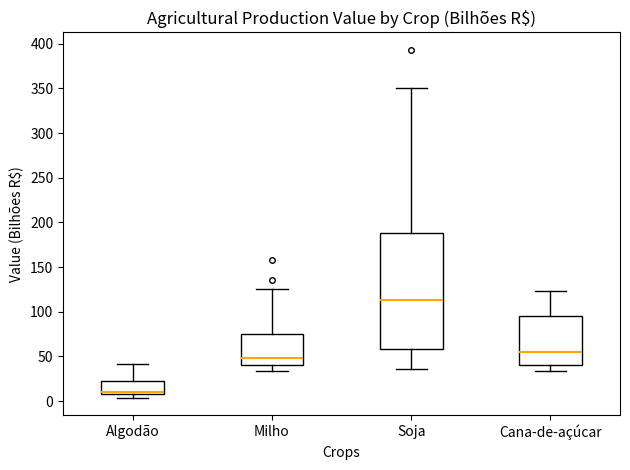

Where is the upper edge of the box for Algodão on the y-axis? The values are not printed on the chart, so give them approximately, as read against the axis.

20